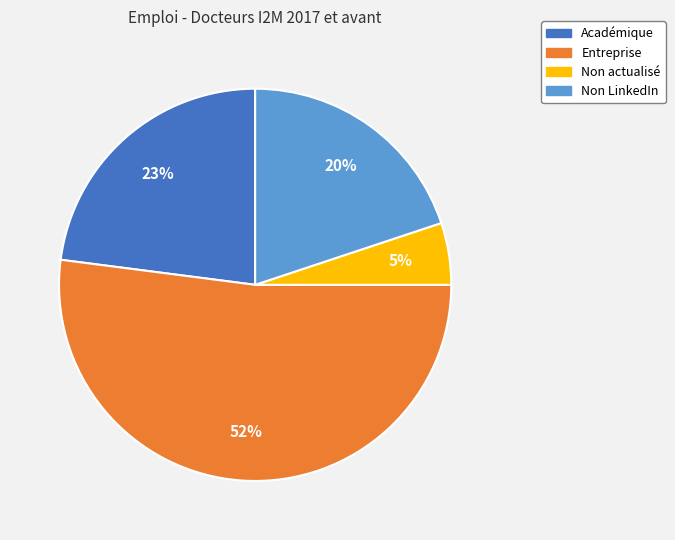

True or false: Non LinkedIn accounts for 15% of the total.

False